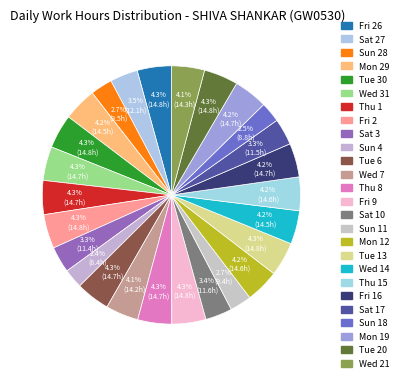

Count the number of slices in the pie.

26